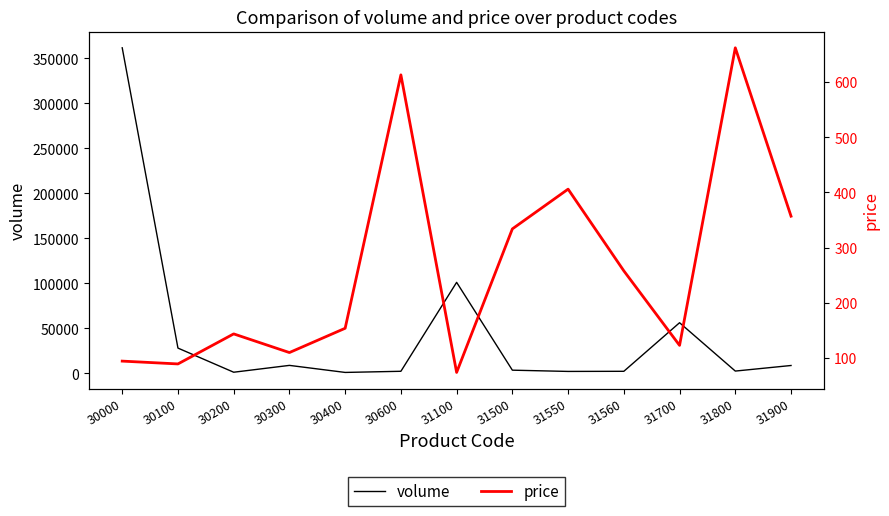

What is the lowest value of the volume series?

920